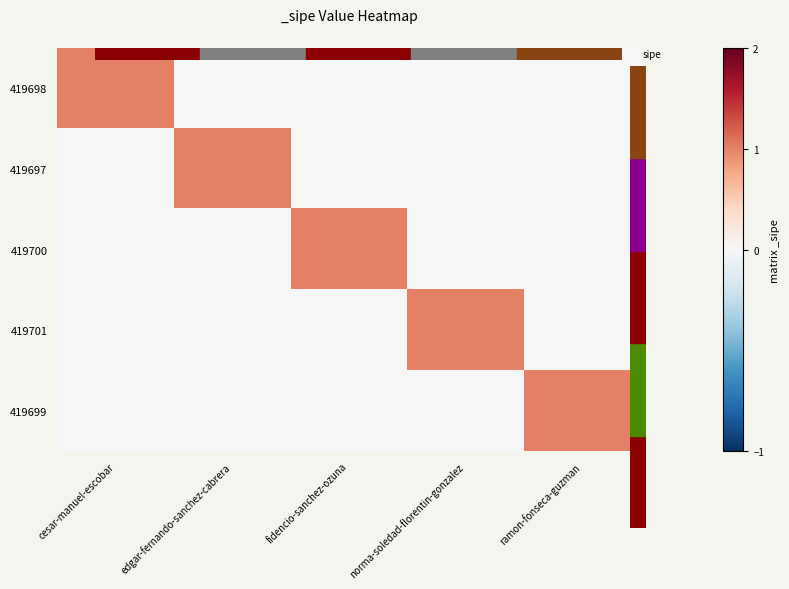

At how many categories does at least one series exceed 0?

5